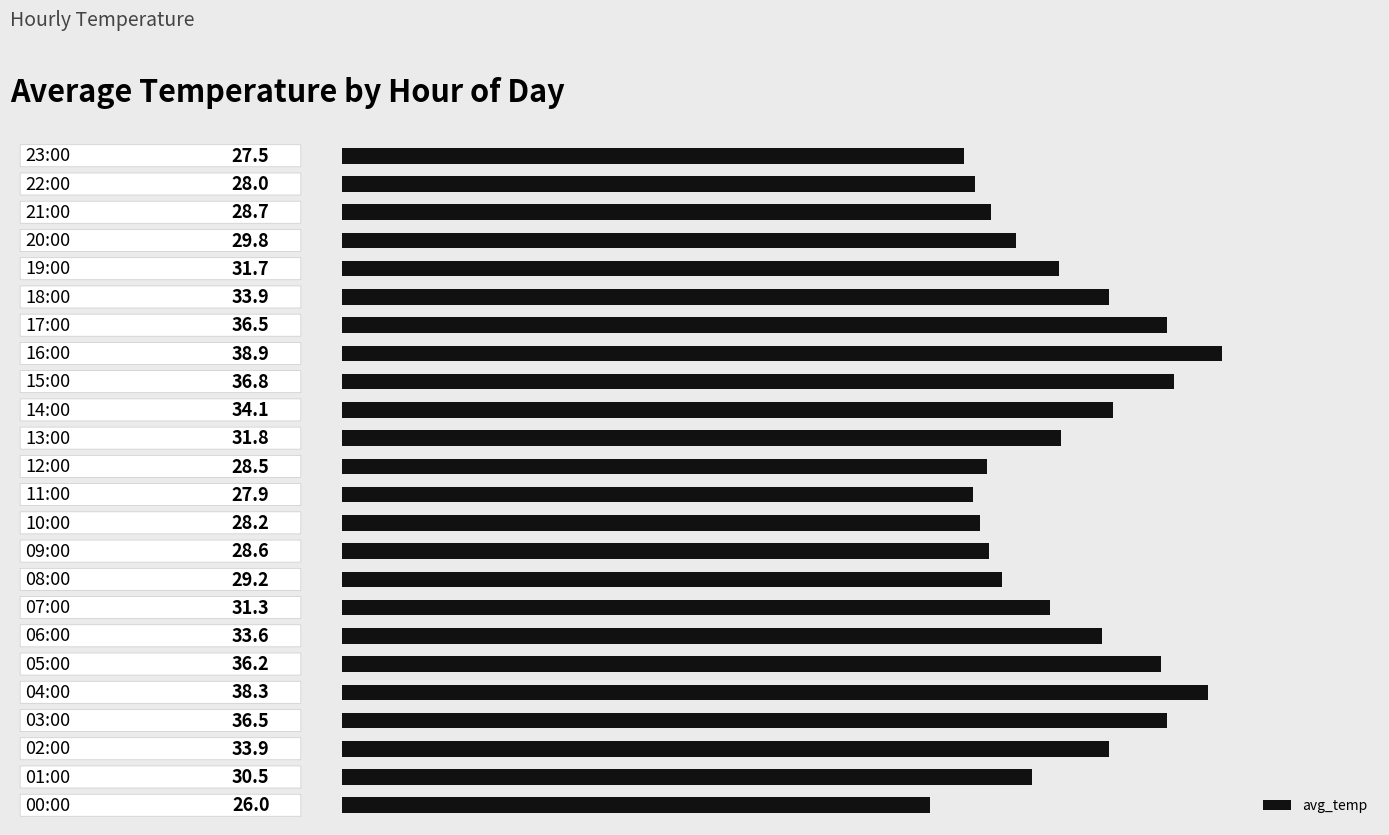

What is the greatest value displayed?

38.9